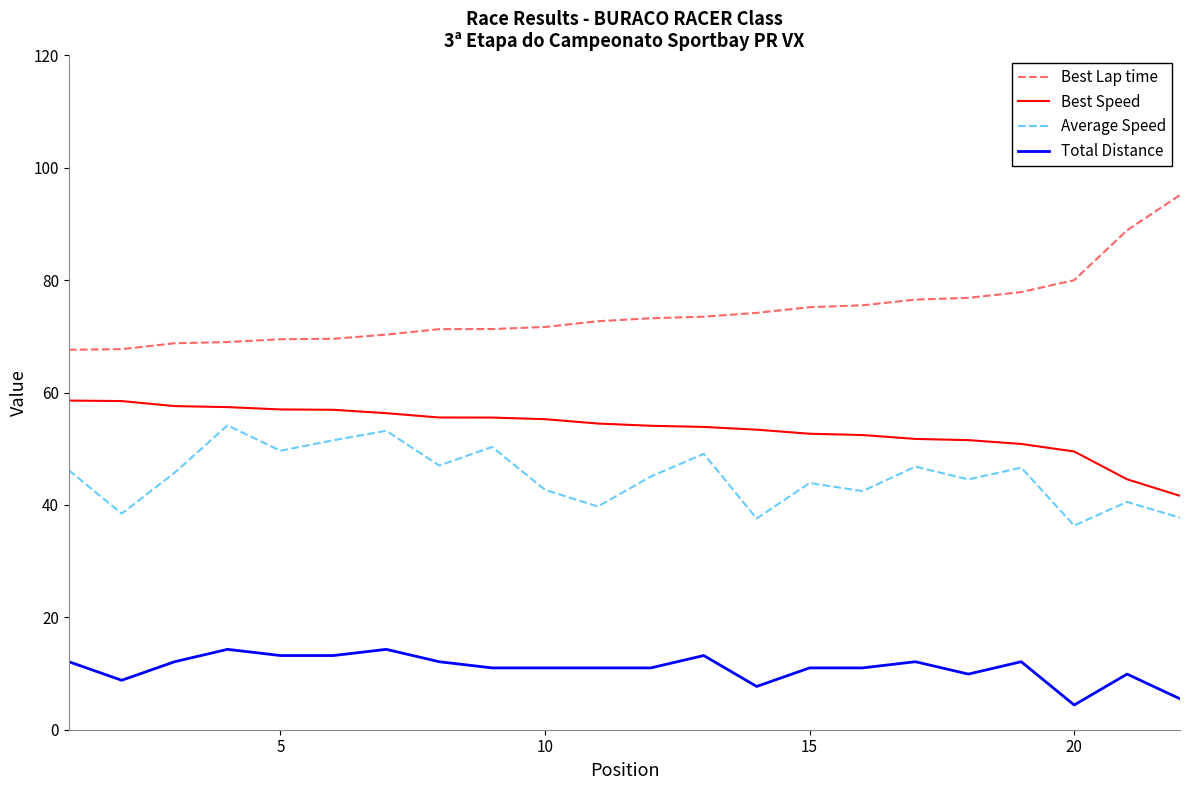

What is the minimum value shown in the chart?

4.4